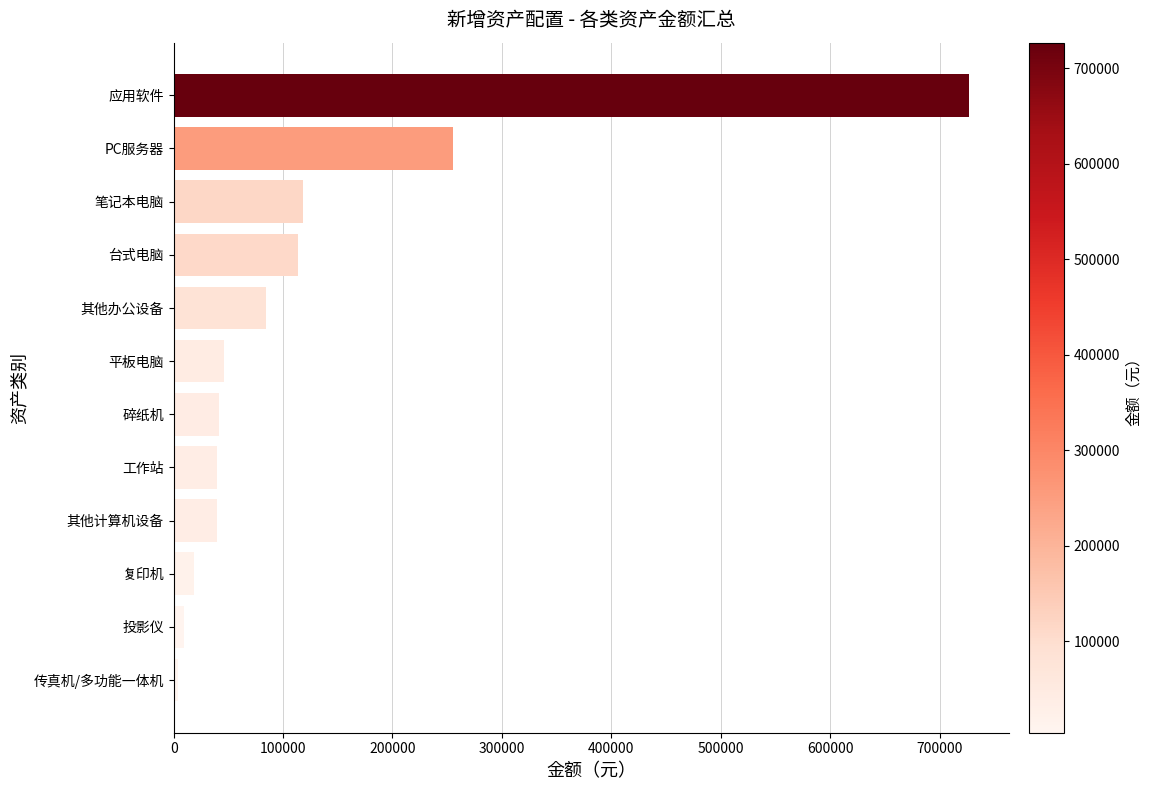

What is the approximate value at PC服务器?

255000